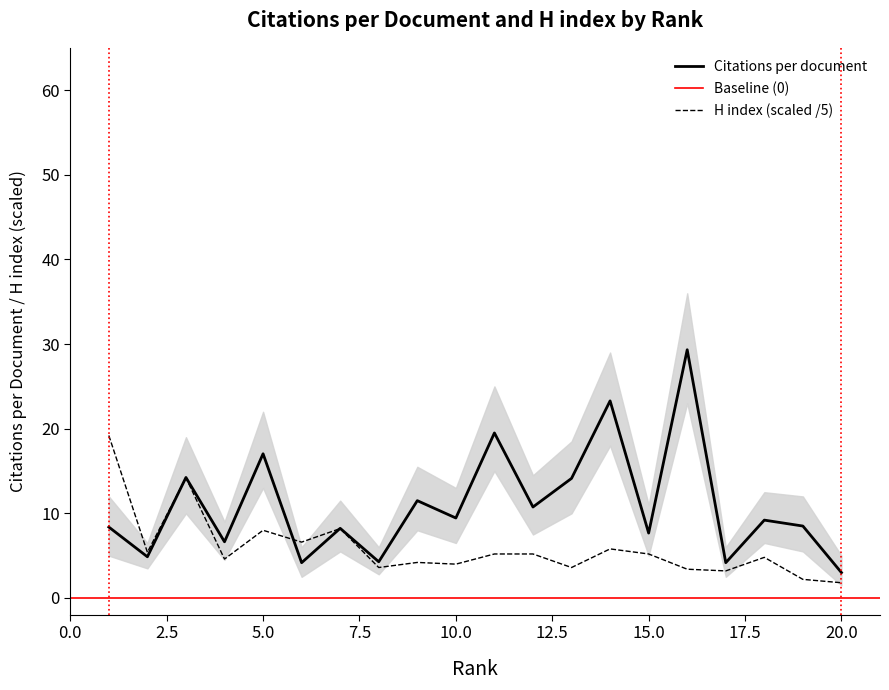

Which series has the largest total across all categories?

Citations per document